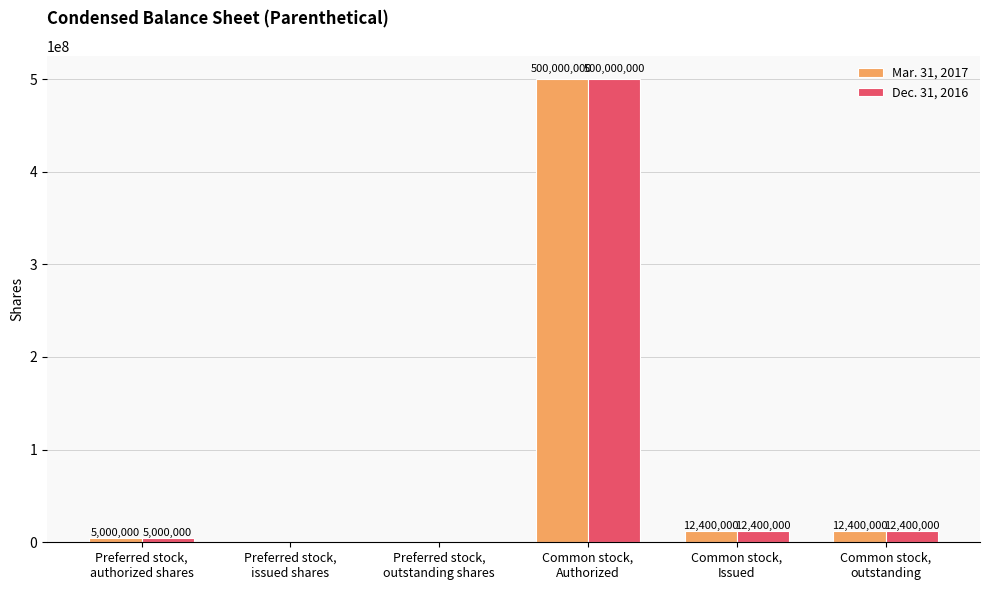

True or false: Mar. 31, 2017 has a value of -332508708 at Preferred stock,
issued shares.

False